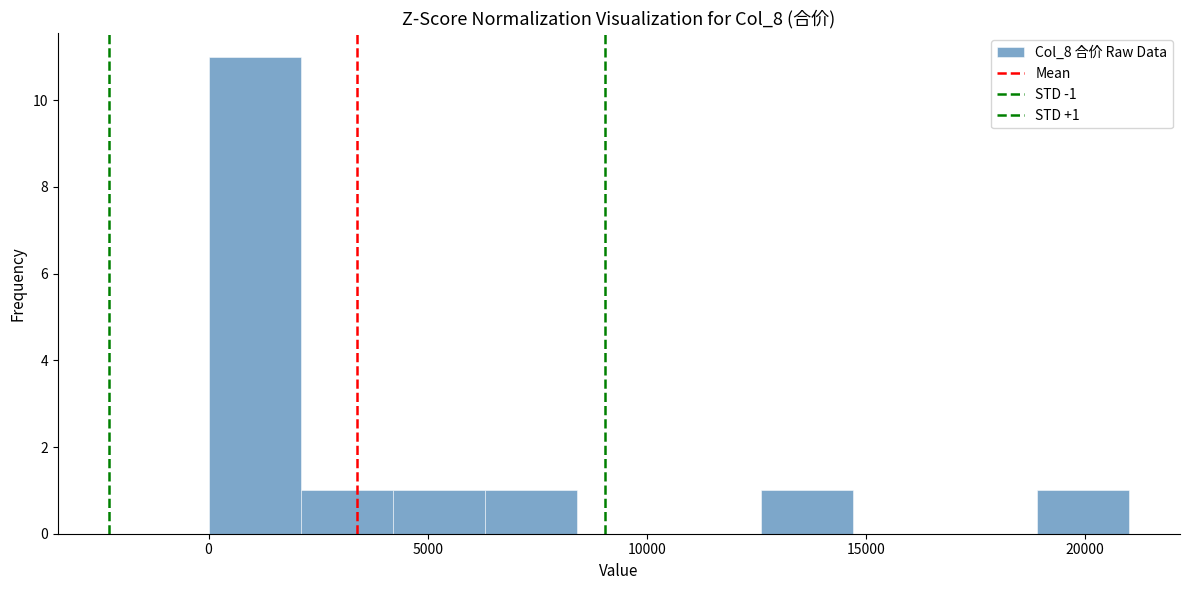

Over which range of the x-axis is the bar tallest?

0 to 2000